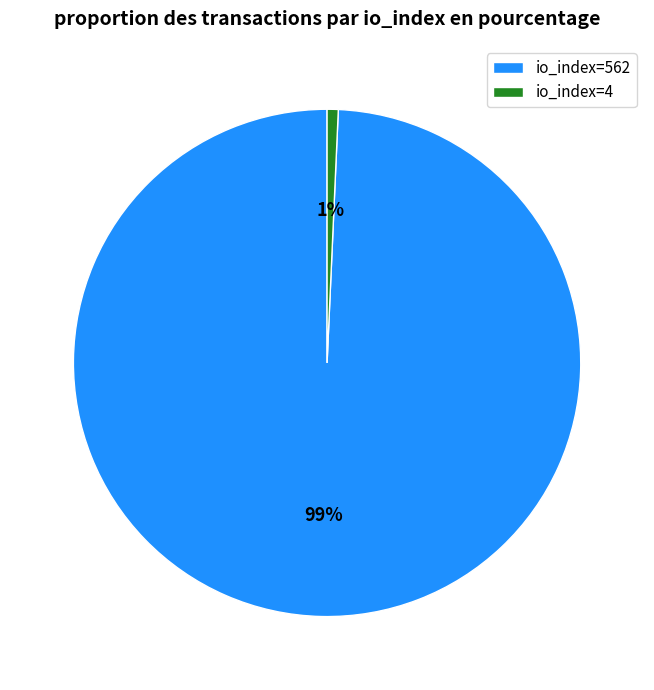

Do io_index=562 and io_index=4 together represent more than half of the pie?

Yes